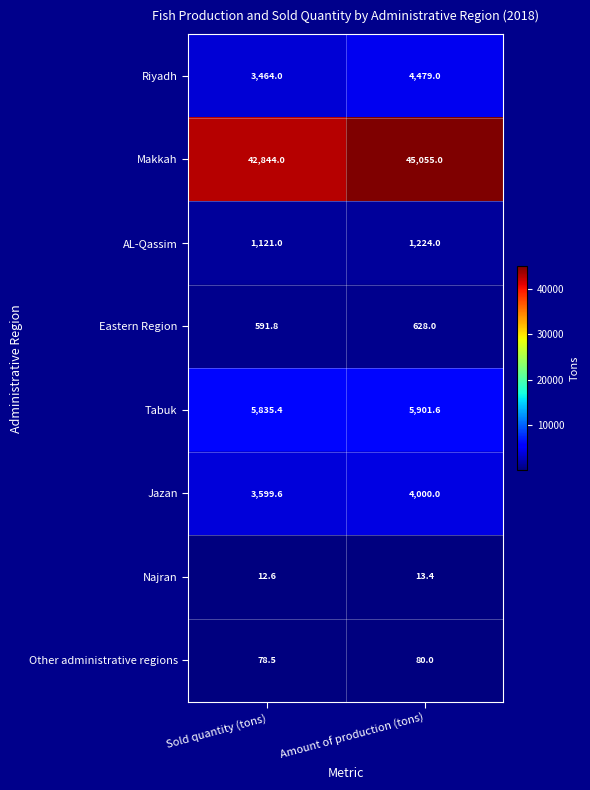

What is the maximum value shown in the chart?

45055.0